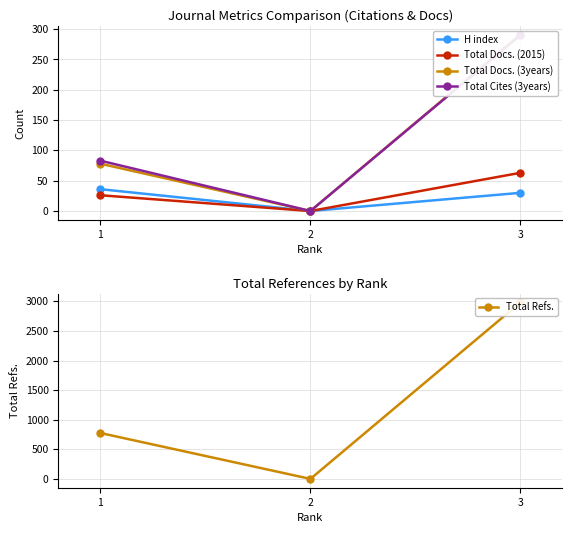

Does the chart display data point markers on the line(s)?

Yes